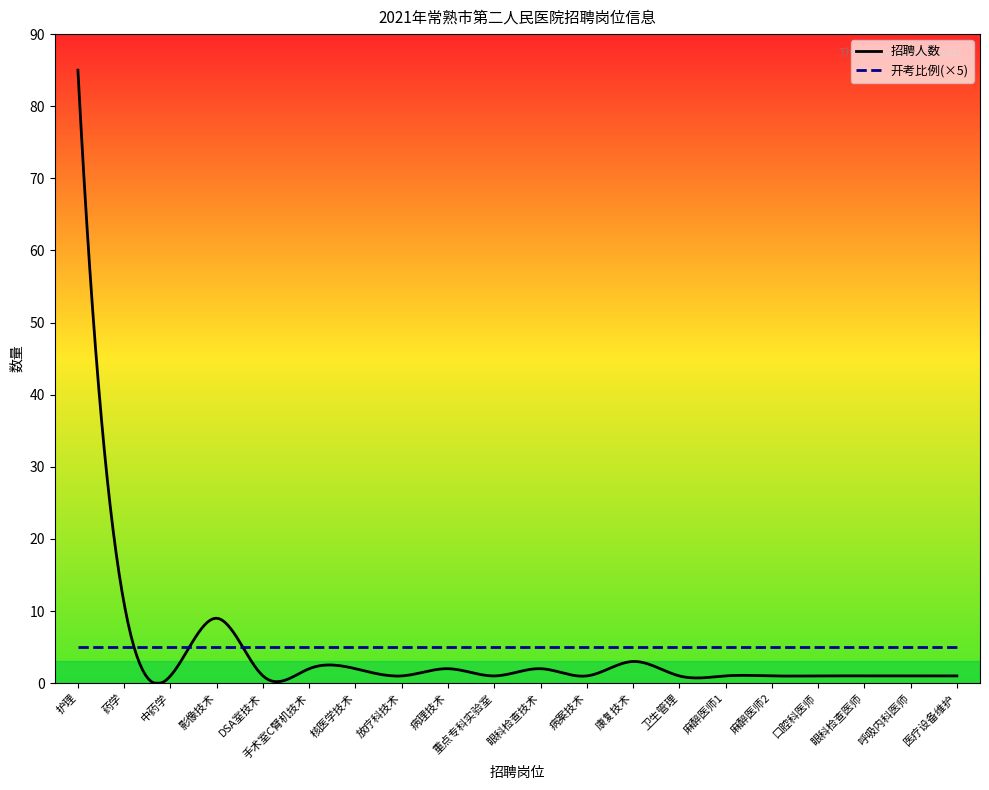

What is the greatest value displayed?

85